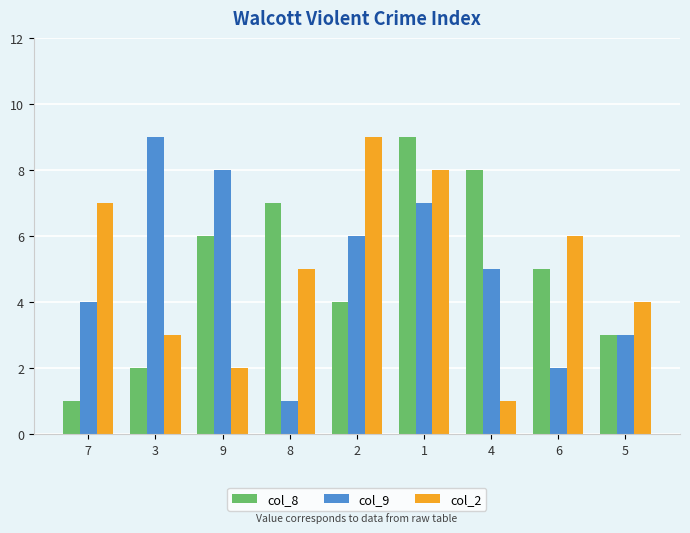

What is the label of the 9th bar from the left?

5